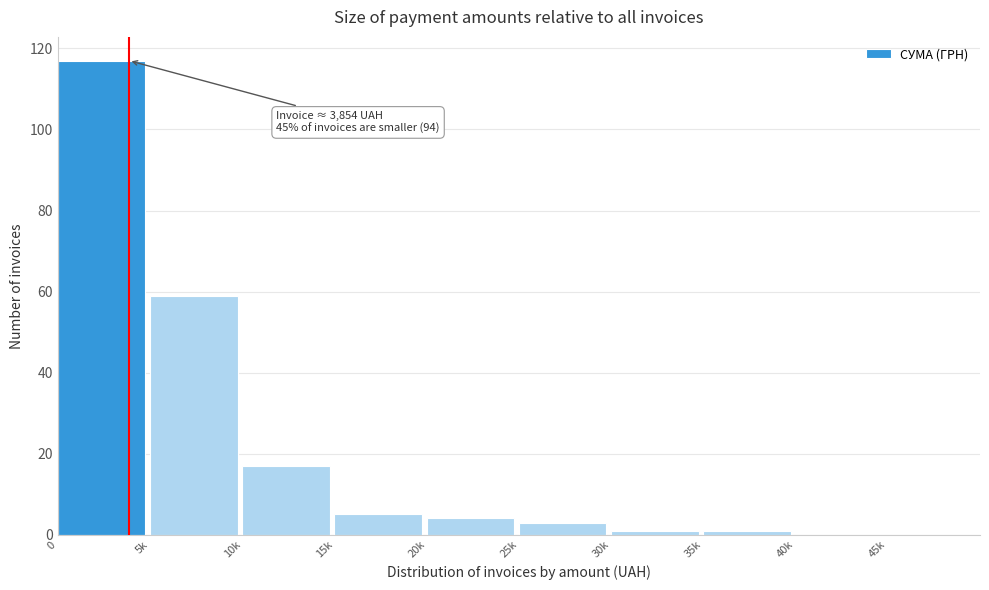

Reading left to right, list all the values displayed in this chart.

0=117	5k=59	10k=17	15k=5	20k=4	25k=3	30k=1	35k=1	40k=0	45k=0